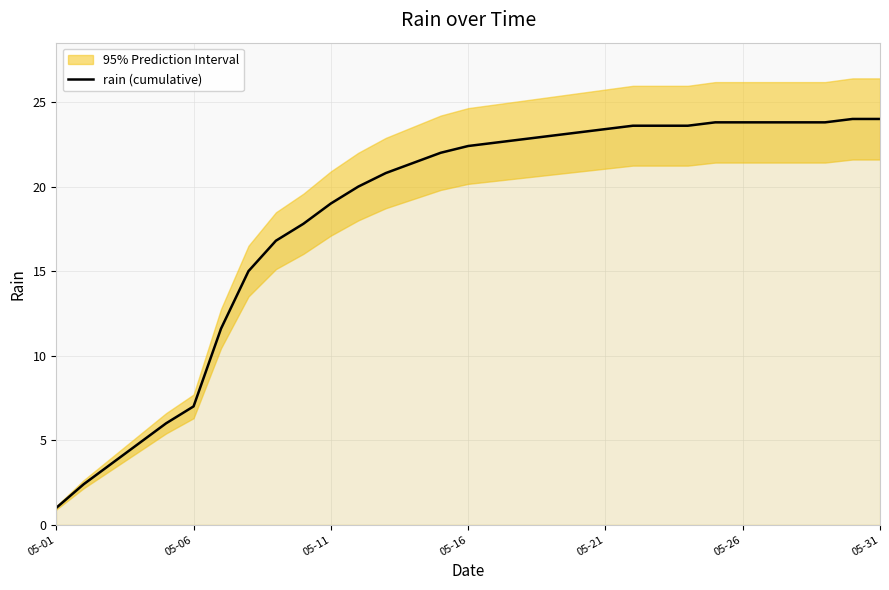

What is the lowest value of the rain (cumulative) series?

1.0